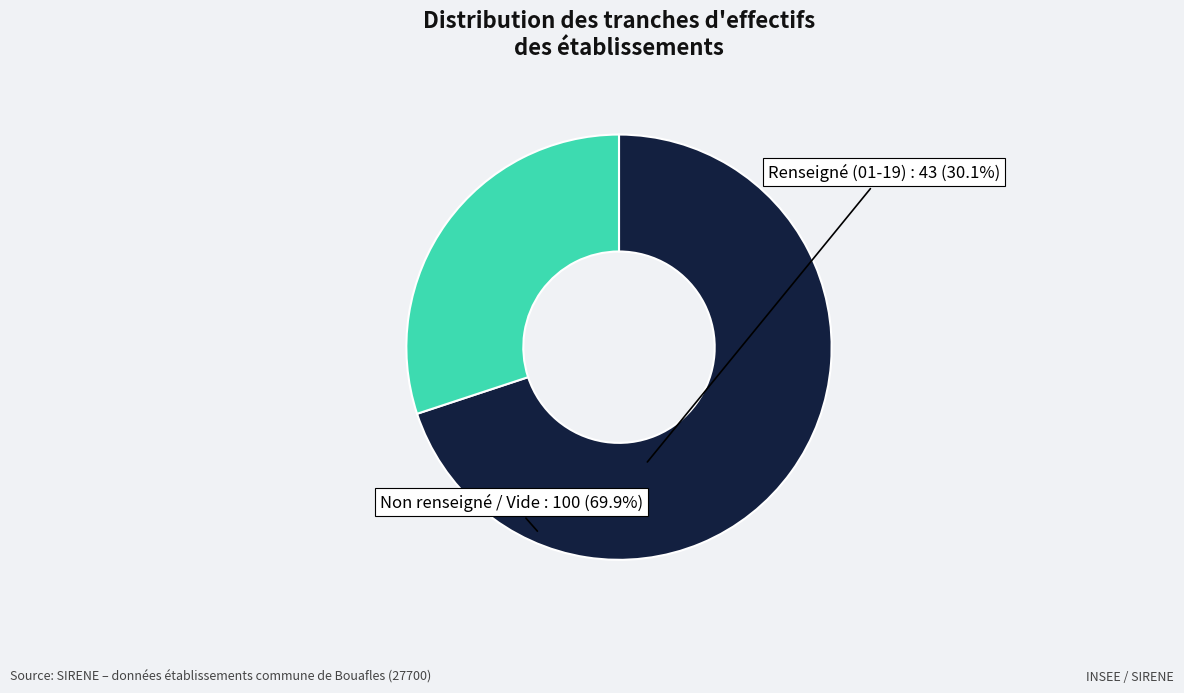

Does any single category account for the majority?

Yes